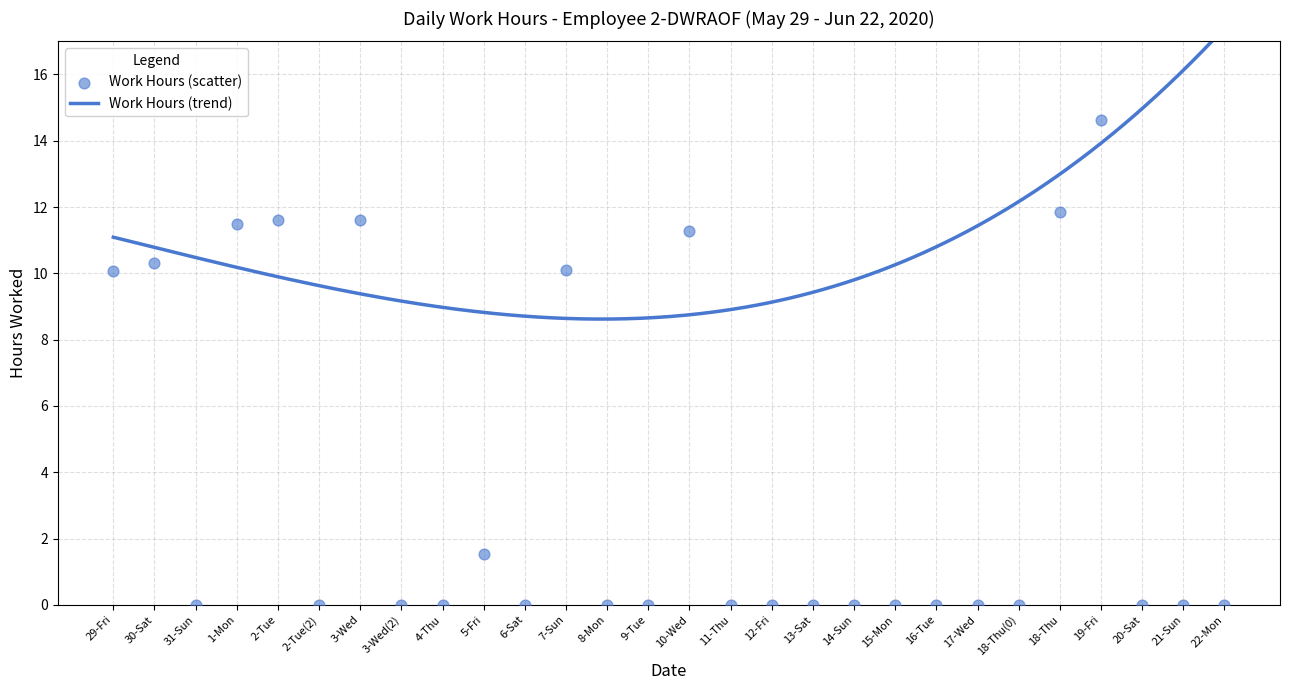

Which has a higher value, 12-Fri or 7-Sun?

7-Sun